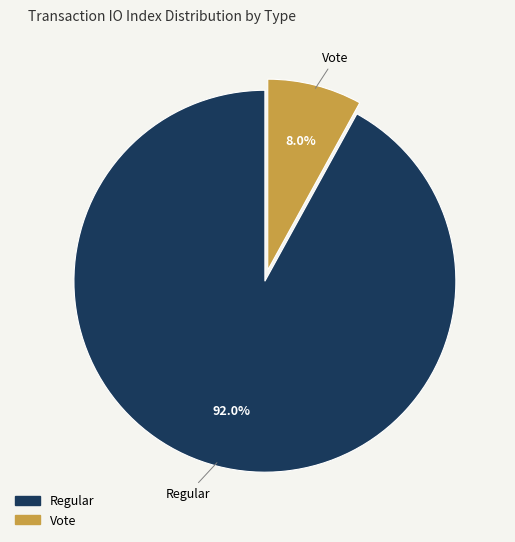

How many segments does this pie chart have?

2